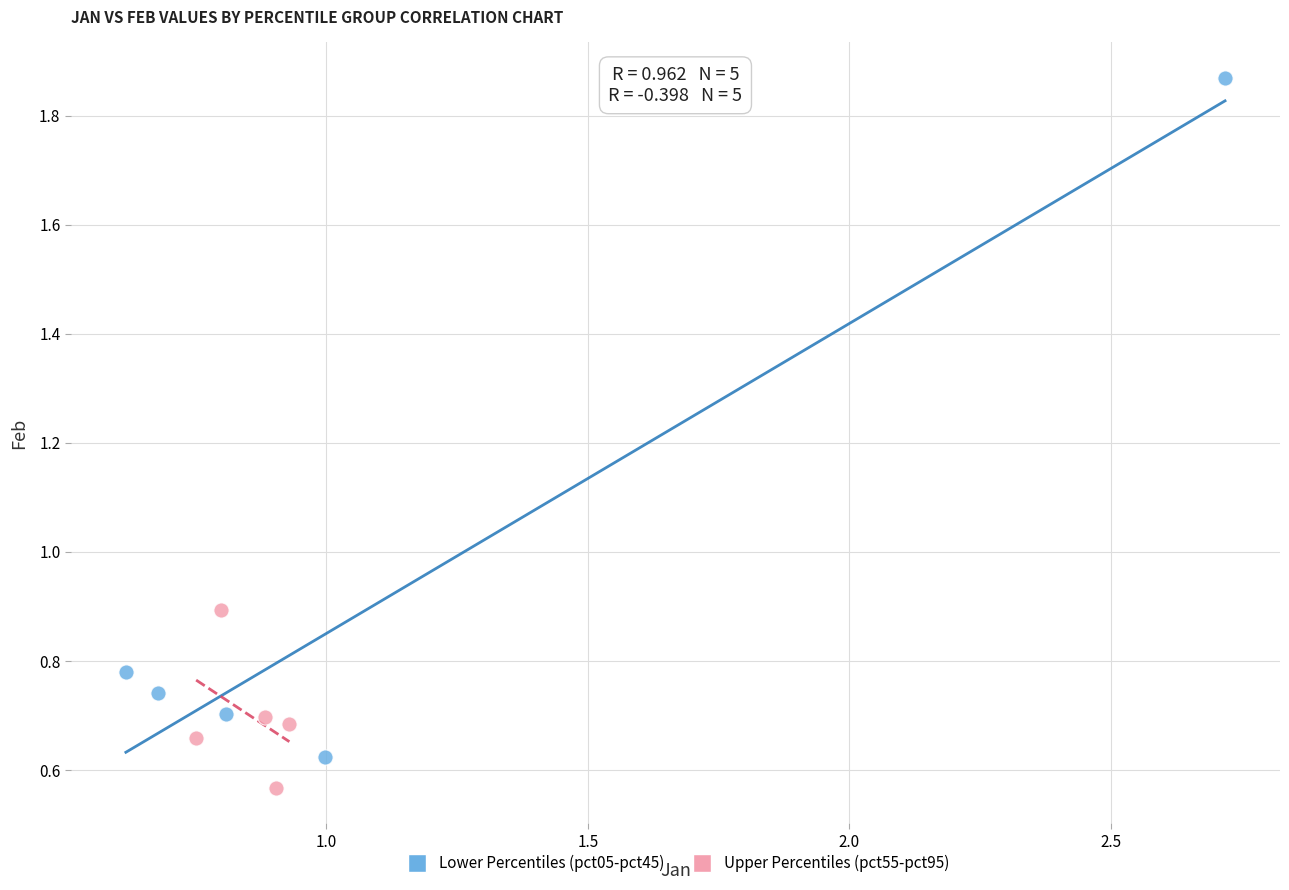

Which series contains the highest Y value?

Lower Percentiles (pct05-pct45)